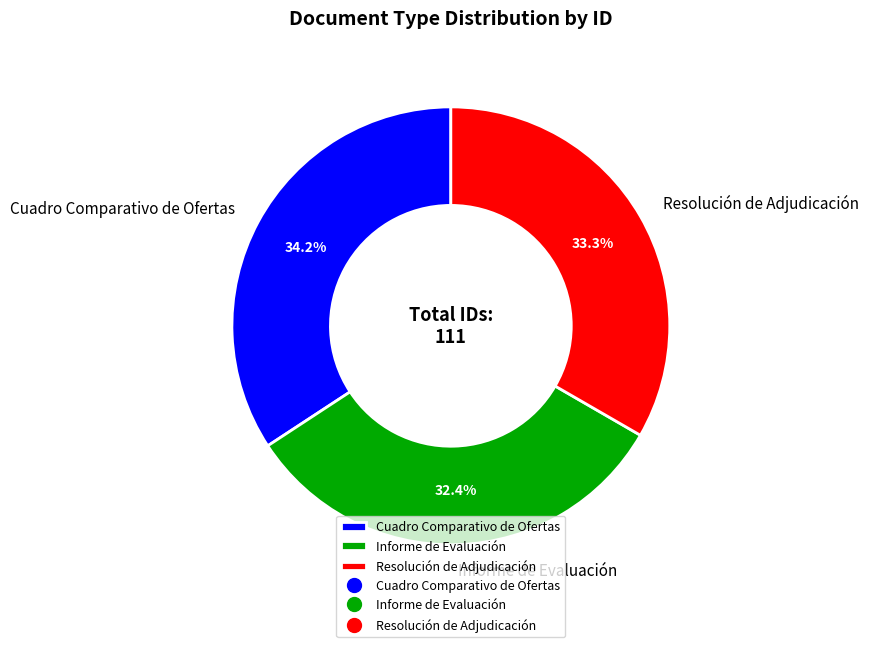

Rank the categories by value from highest to lowest.

Cuadro Comparativo de Ofertas, Resolución de Adjudicación, Informe de Evaluación